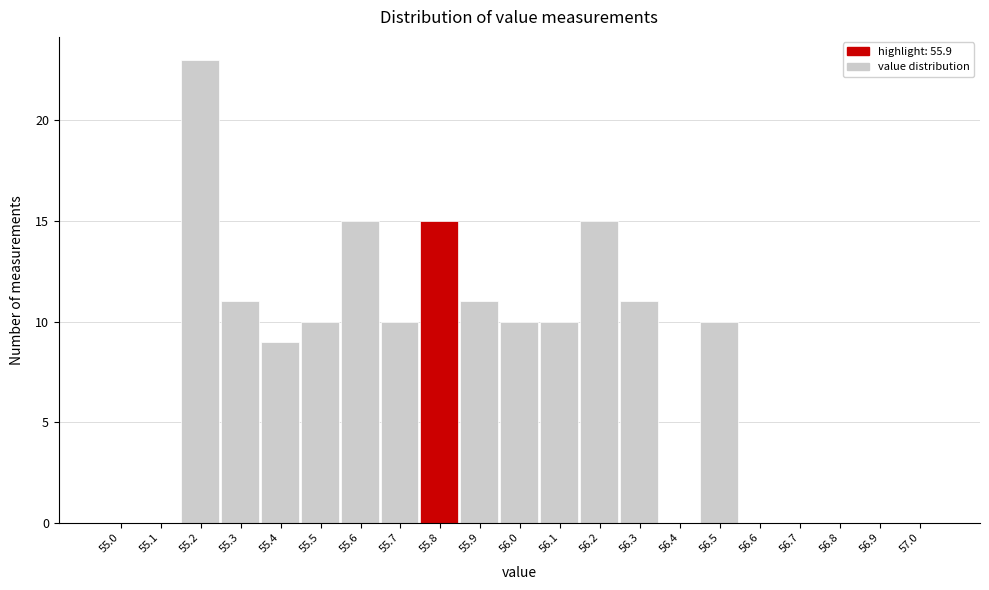

Reading left to right, list all the values displayed in this chart.

55.0=0	55.1=0	55.2=23	55.3=11	55.4=9	55.5=10	55.6=15	55.7=10	55.8=15	55.9=11	56.0=10	56.1=10	56.2=15	56.3=11	56.4=0	56.5=10	56.6=0	56.7=0	56.8=0	56.9=0	57.0=0